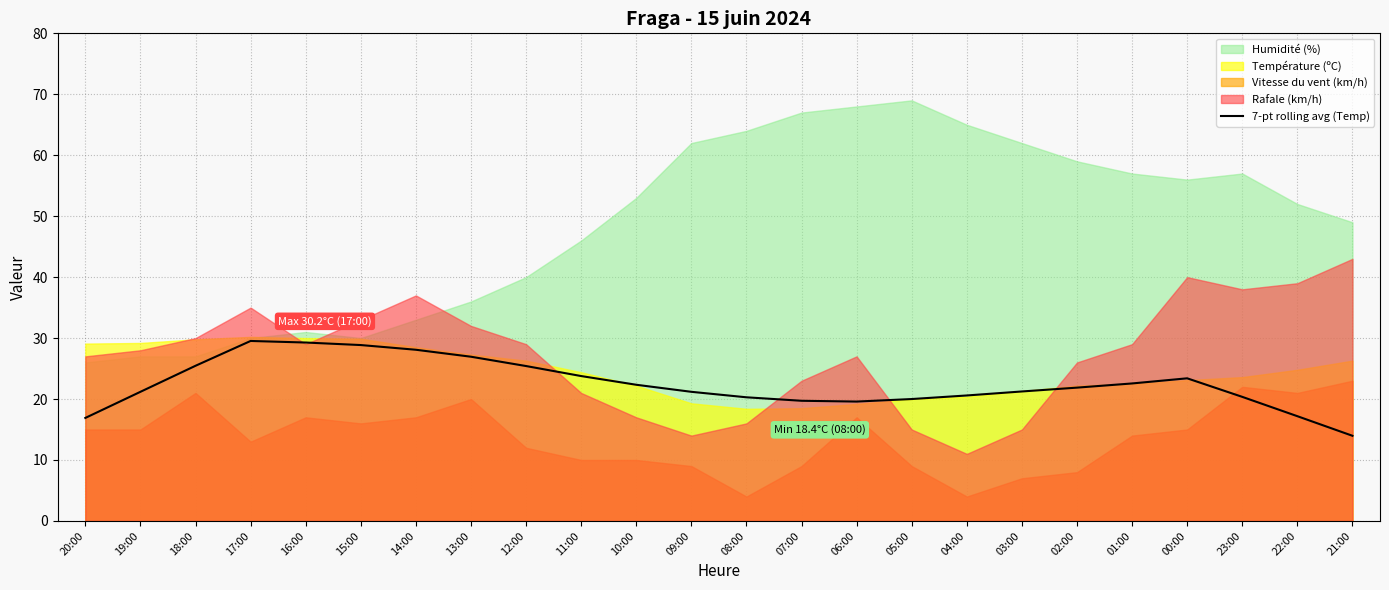

True or false: 7-pt rolling avg (Temp) has a value of 29.5 at 17:00.

True